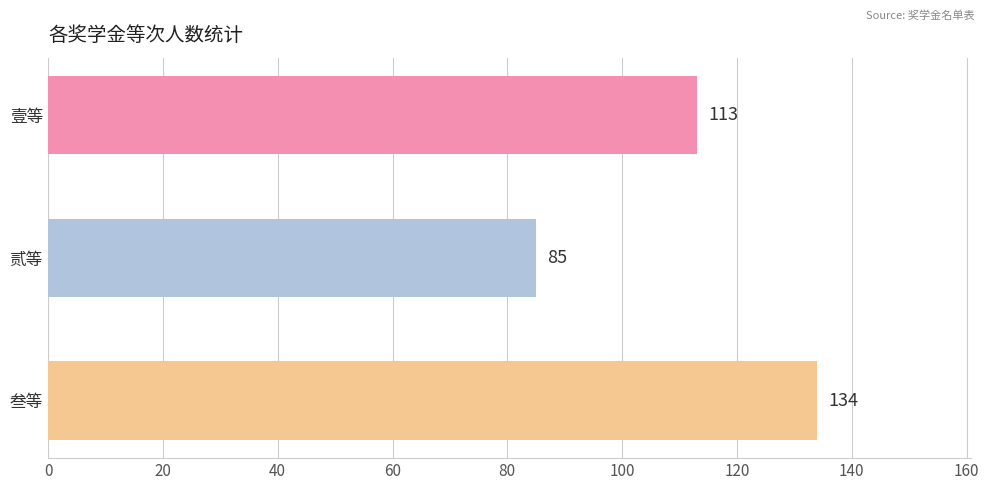

Which label corresponds to the largest value in the chart?

叁等